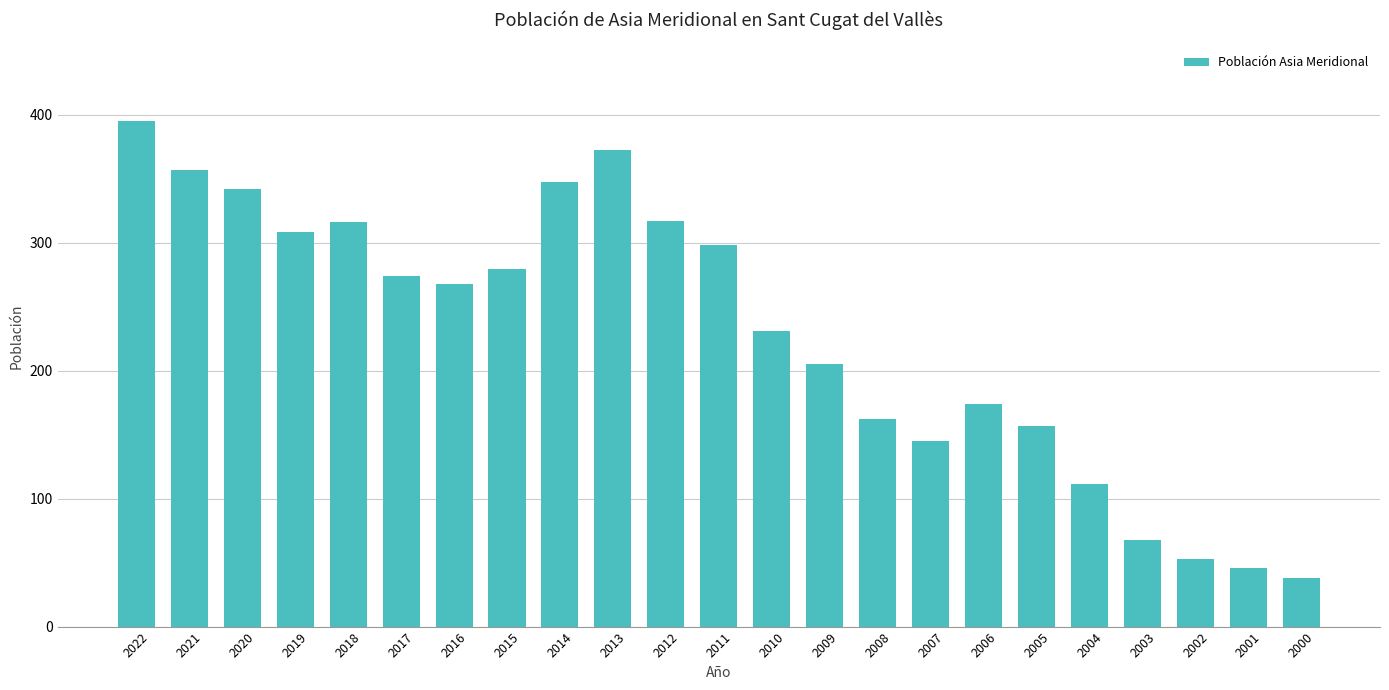

Are the bars horizontal?

No